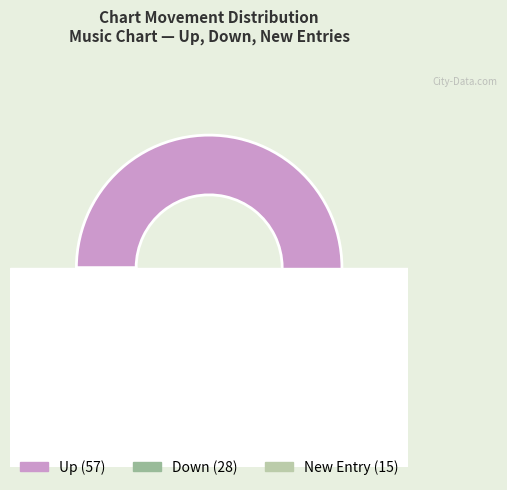

What is the change in value from down to -?

-13